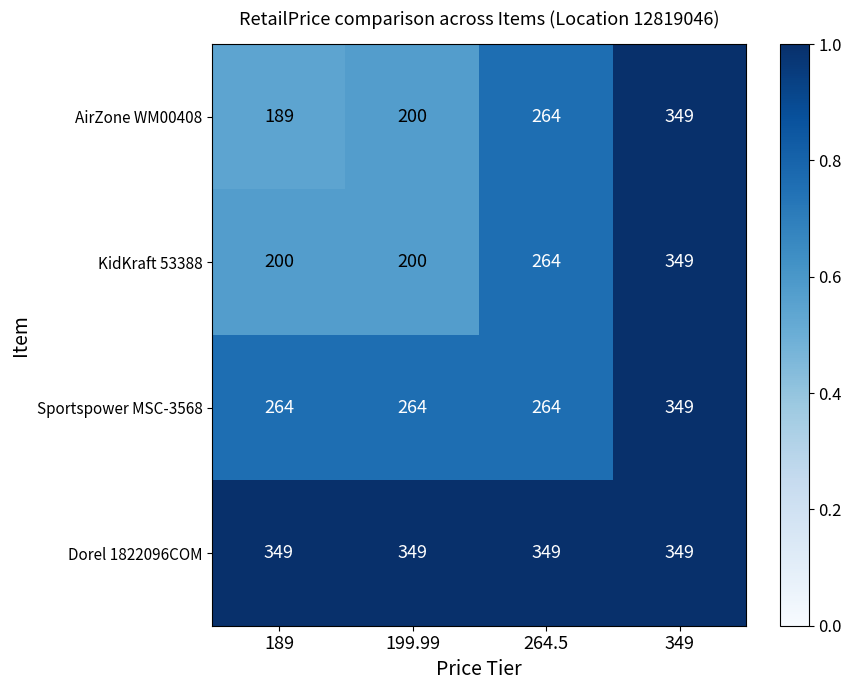

Reading left to right, list all the values displayed in this chart.

AirZone WM00408: 189	200	264	349
KidKraft 53388: 200	200	264	349
Sportspower MSC-3568: 264	264	264	349
Dorel 1822096COM: 349	349	349	349